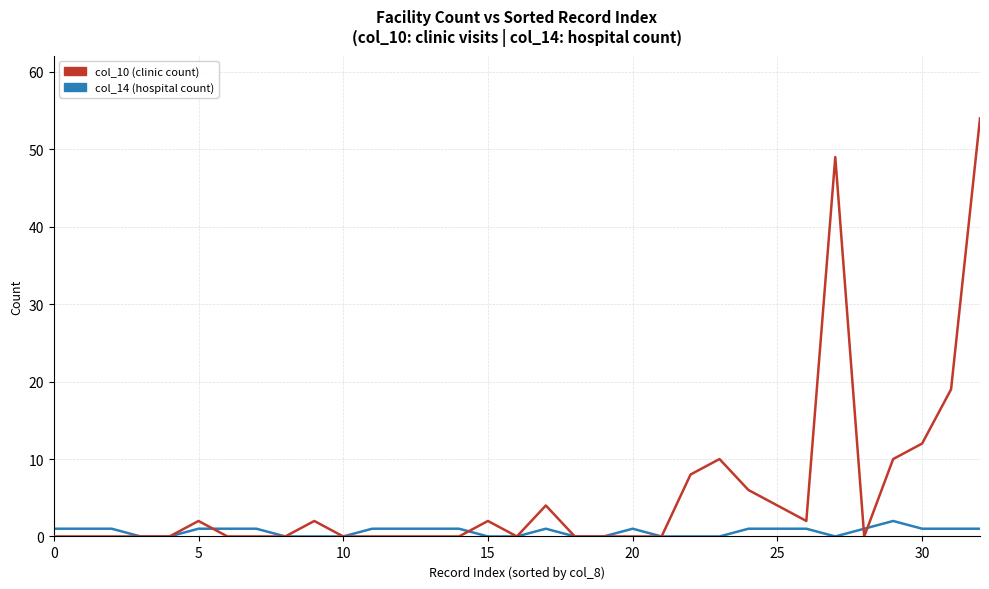

List the series in order of their overall mean, lowest first.

col_14 (hospital count), col_10 (clinic count)